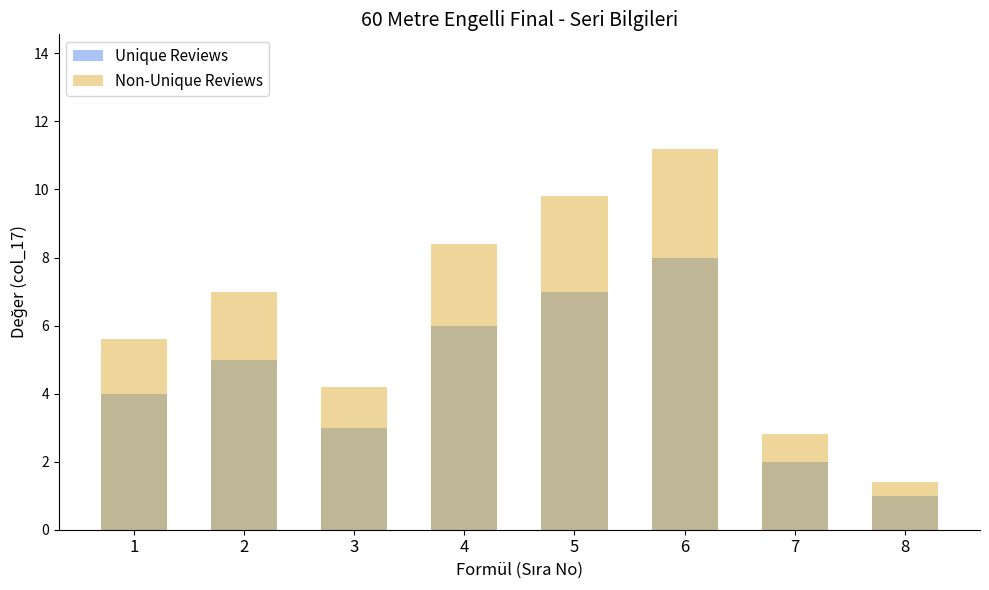

How many data points in Unique Reviews are above 5?

3